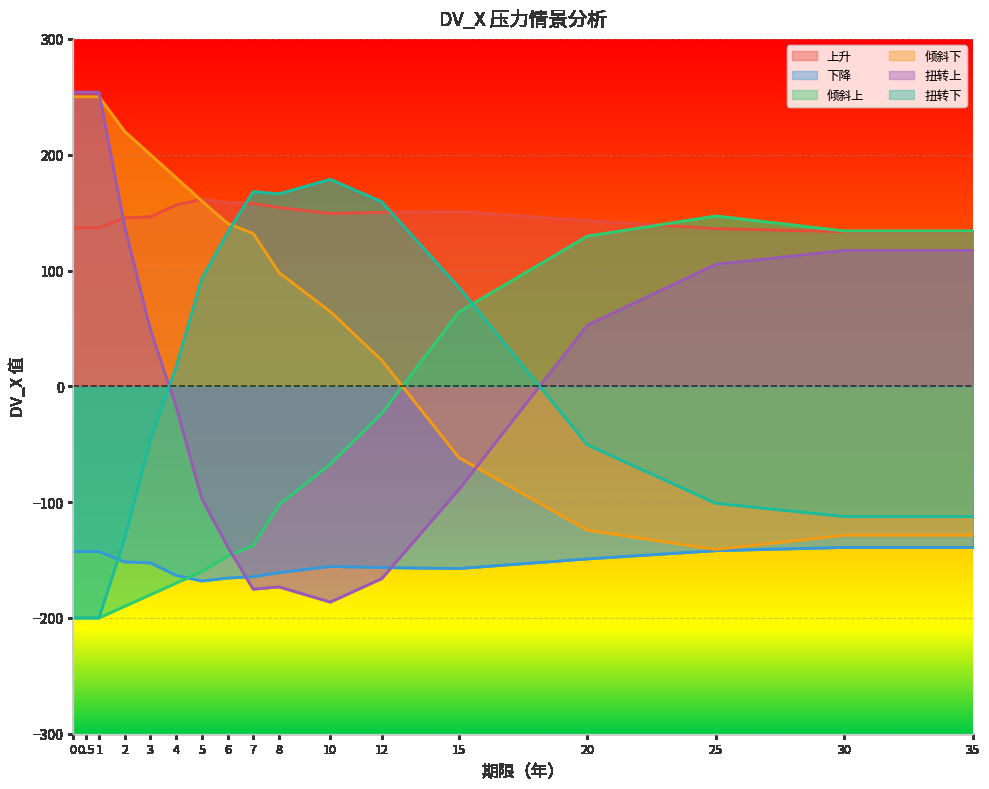

What is the maximum value shown in the chart?

253.9